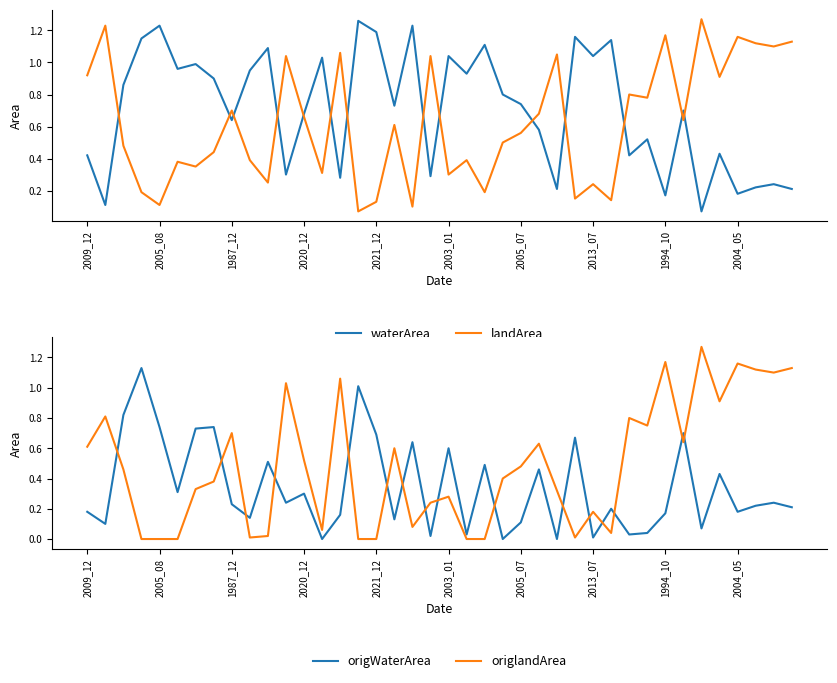

True or false: waterArea and landArea intersect in this chart.

True